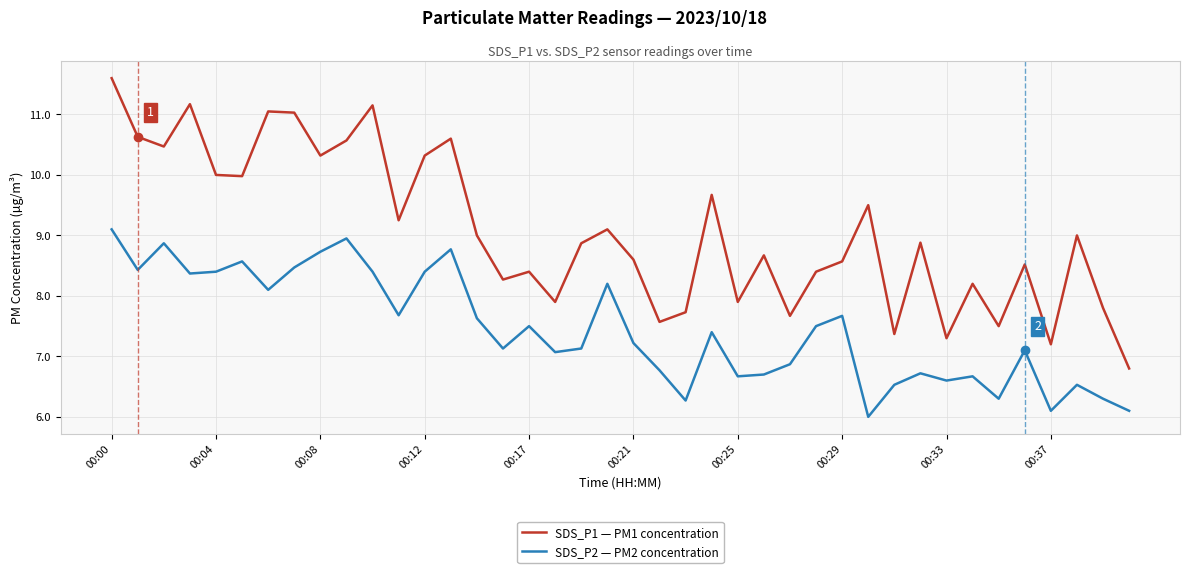

Rank the series by their maximum value, from highest to lowest.

SDS_P1 — PM1 concentration, SDS_P2 — PM2 concentration